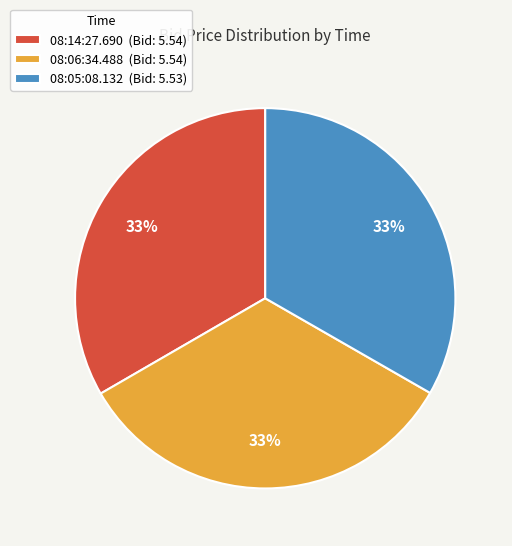

Is the sum of 08:05:08.132 (Bid: 5.53) and 08:14:27.690 (Bid: 5.54) greater than half?

Yes